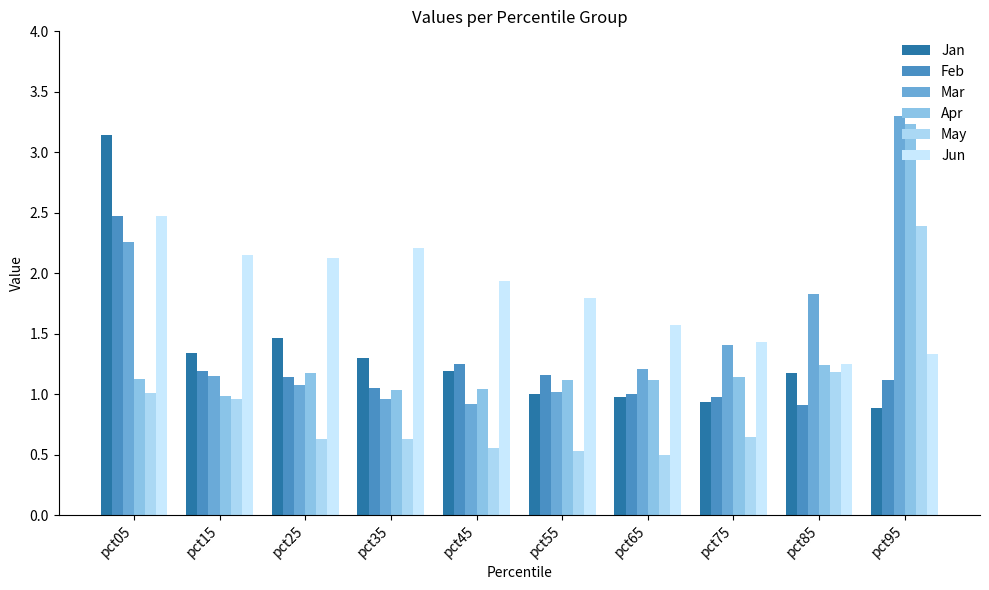

What is the difference between the maximum and second lowest values in the May series?

1.9